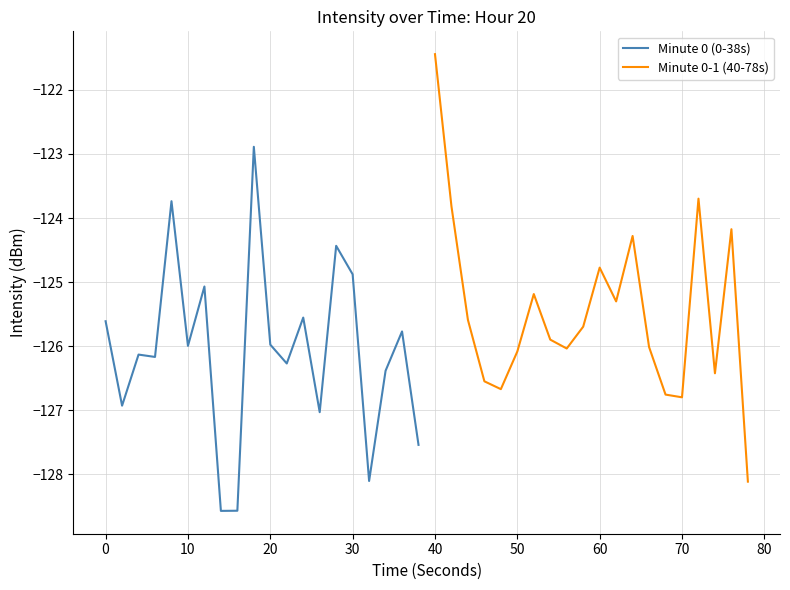

True or false: Minute 0 (0-38s) has a value of -78.5 at 20.

False